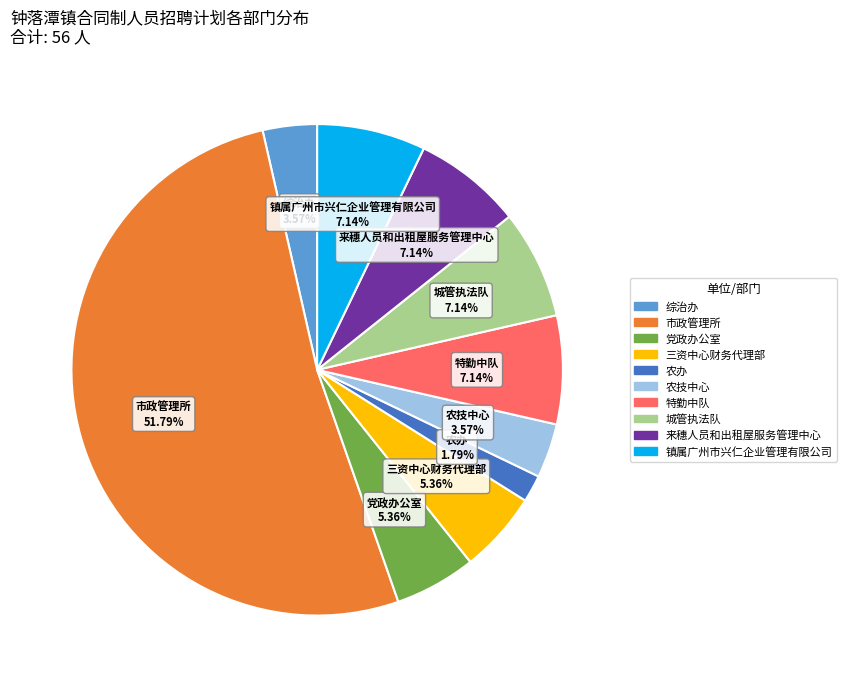

Which slice is the largest?

市政管理所